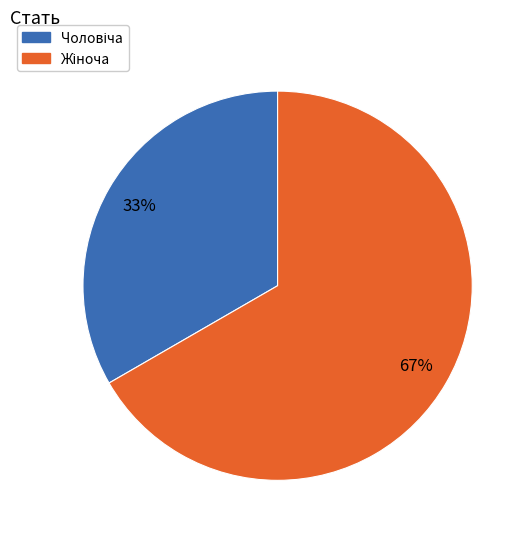

To the nearest percent, what is the average slice percentage?

50%